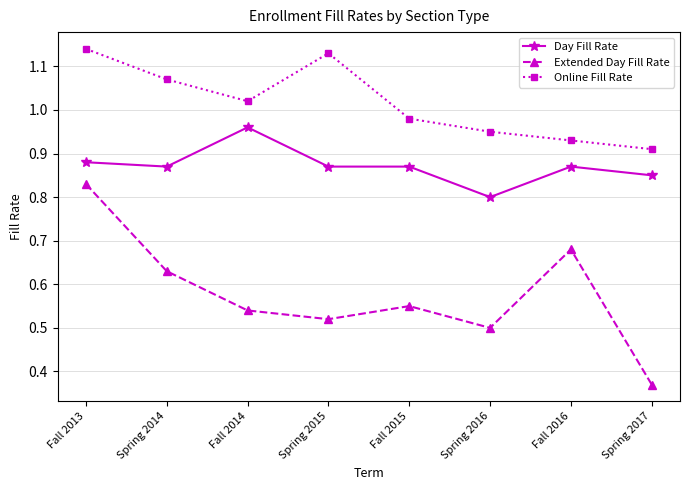

At which category does Day Fill Rate reach its first local peak?

Fall 2014